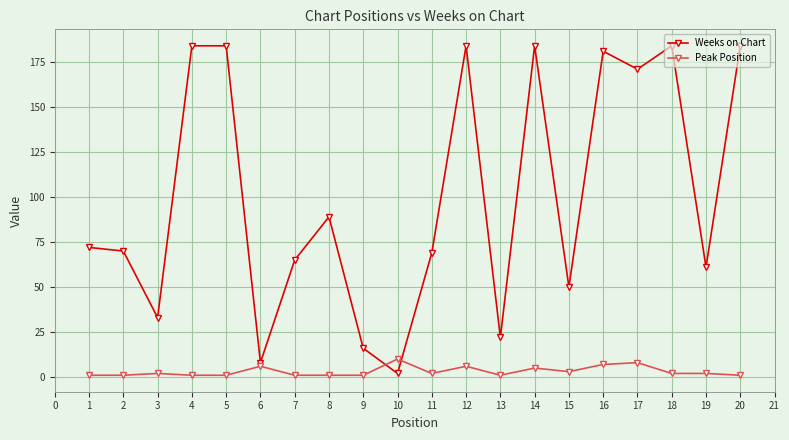

Which series changed the most between 9 and 12?

Weeks on Chart